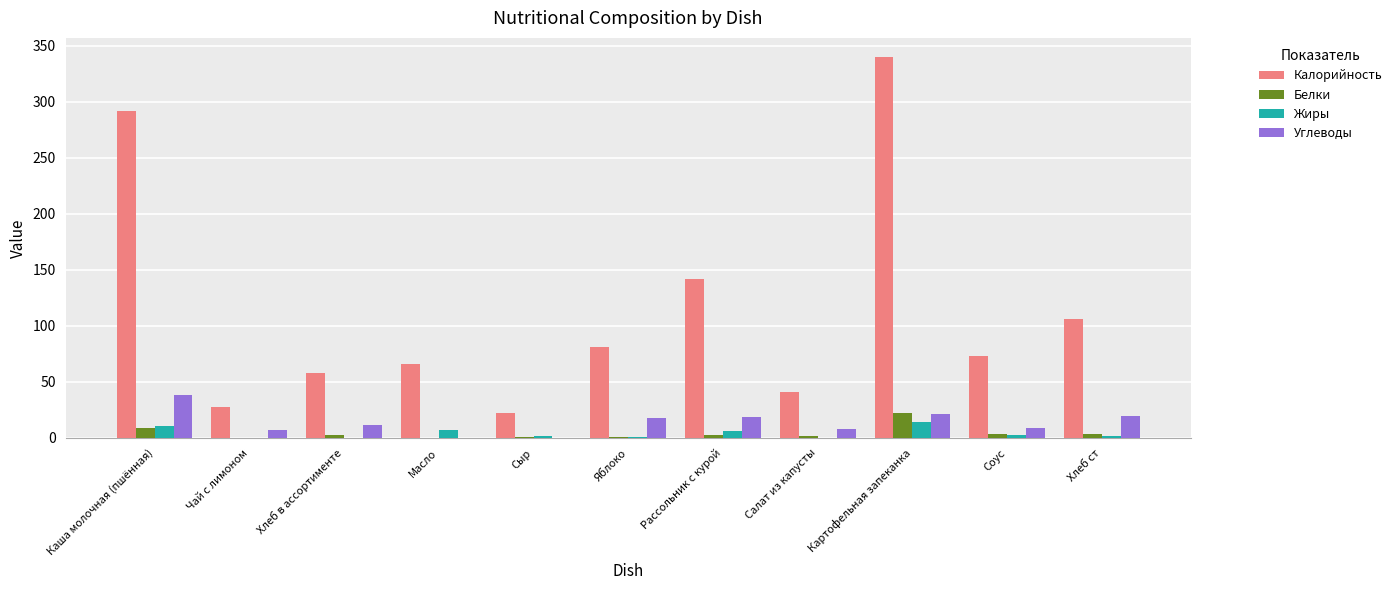

The value of Калорийность at Хлеб ст is 31.1. True or false?

False